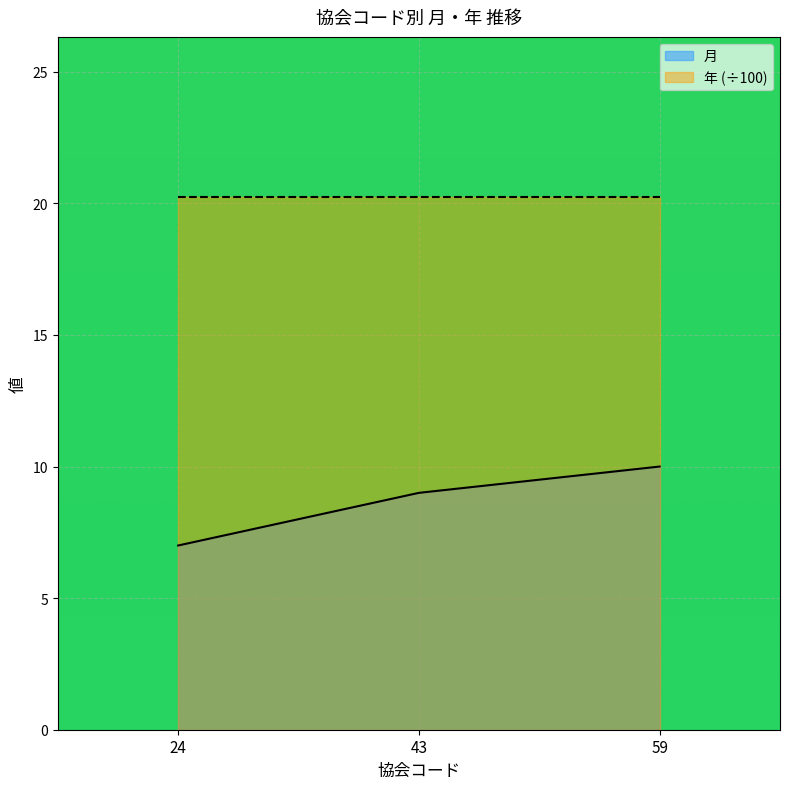

Where does the data first go above 9?

59